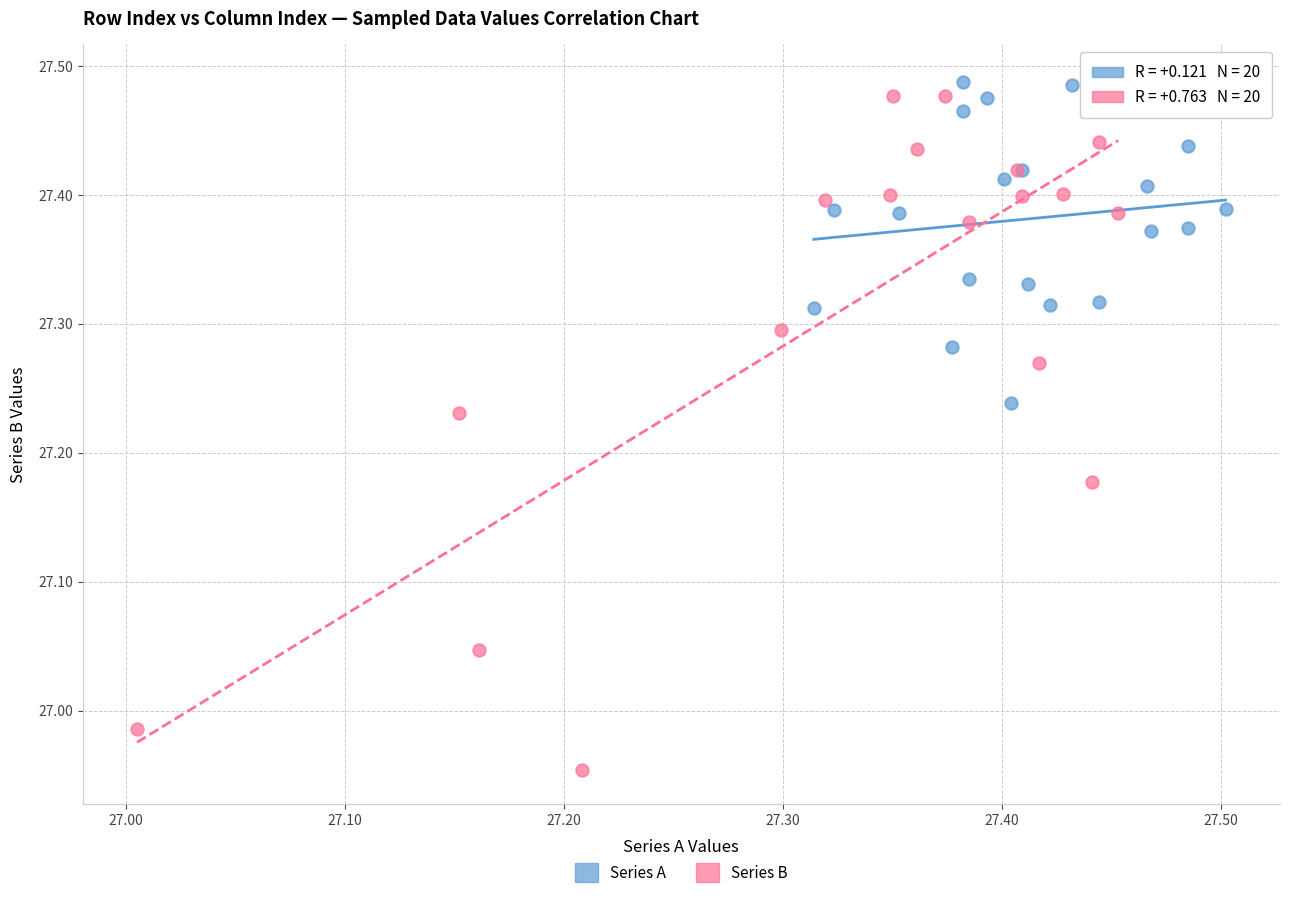

Which series has the largest Y range (max minus min)?

Series B